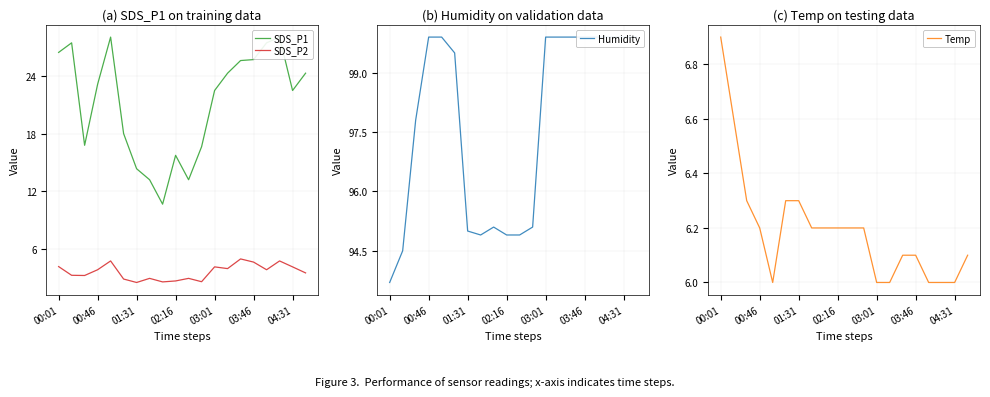

What is the value of the SDS_P2 point at the 5th from the left?

4.7